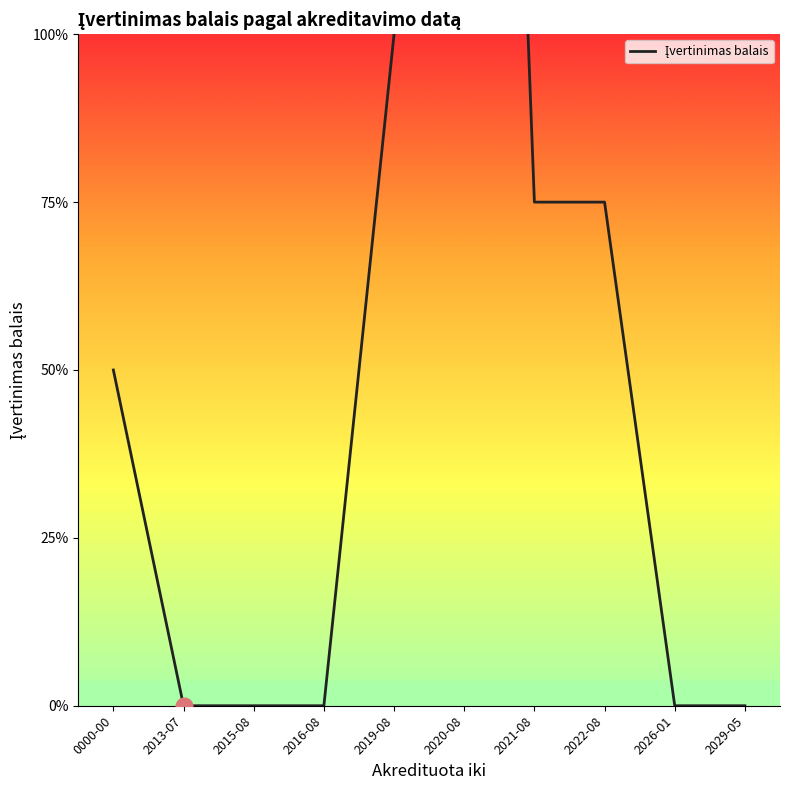

Reading left to right, transcribe all the data shown in this chart.

0000-00=2	2013-07=0	2015-08=0	2016-08=0	2019-08=4	2020-08=14	2021-08=3	2022-08=3	2026-01=0	2029-05=0